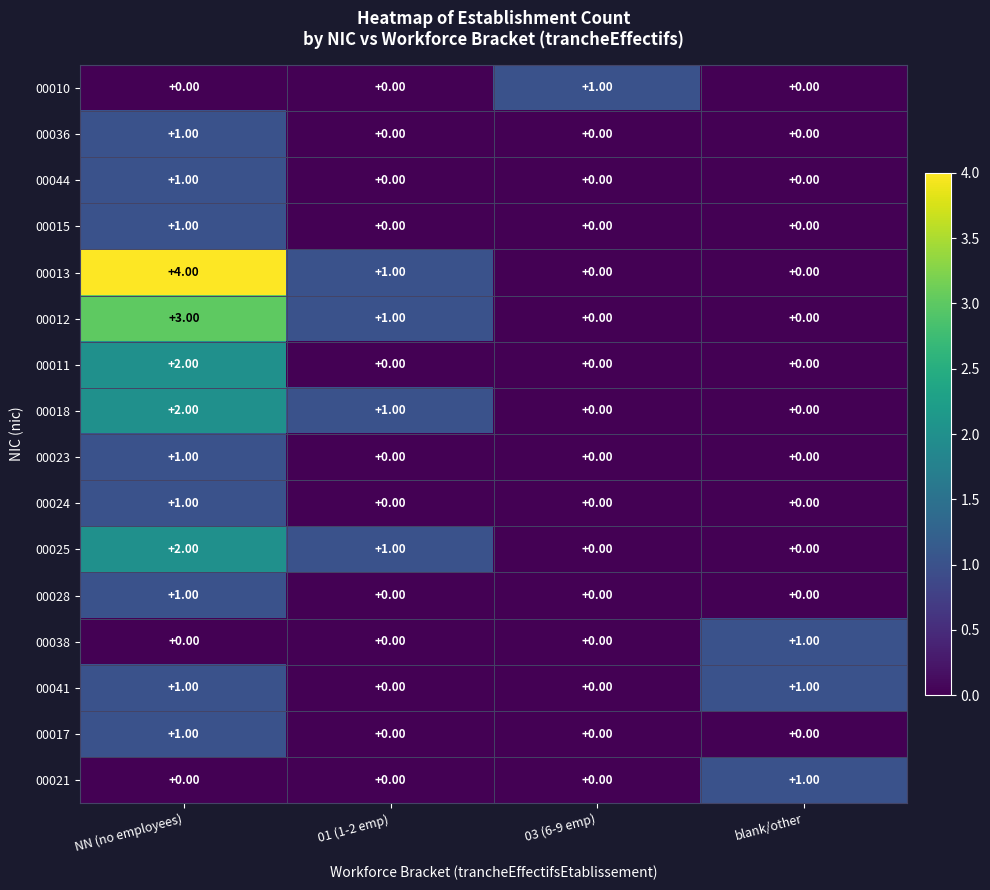

What is the sum of the 00013 values at NN (no employees) and 01 (1-2 emp)?

5